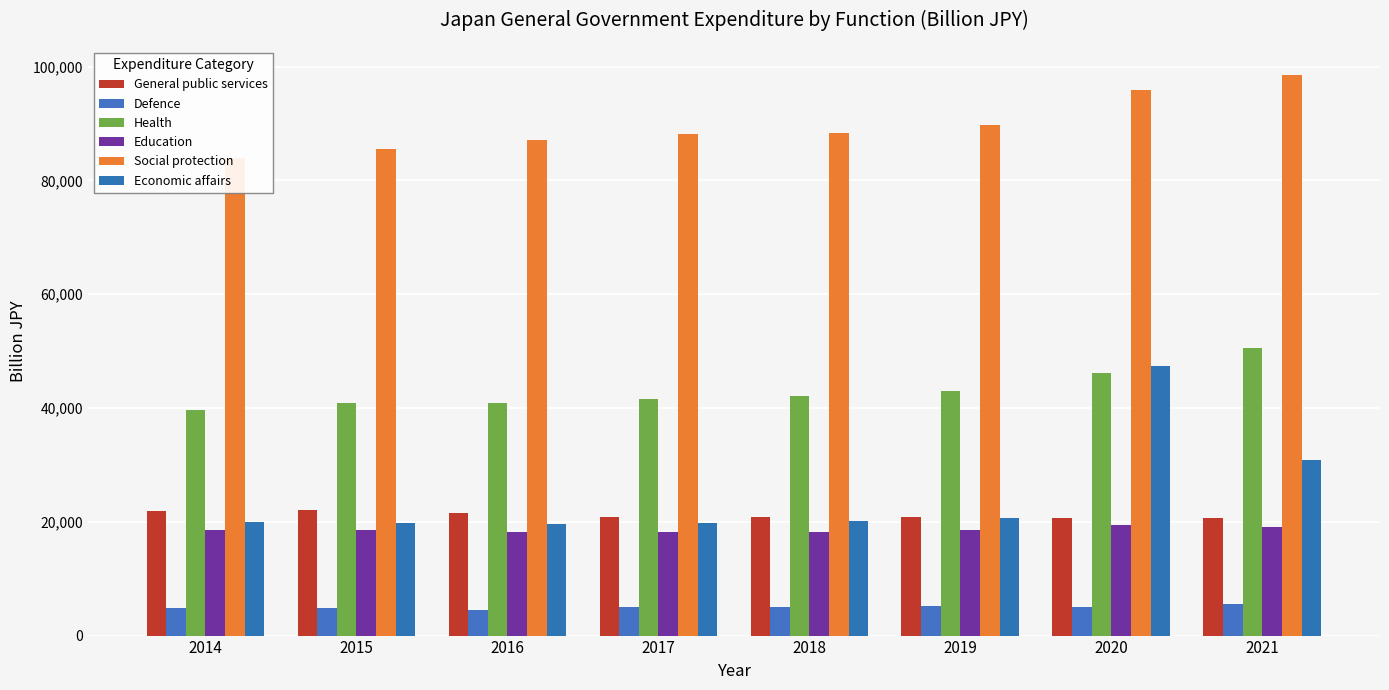

How many bars are there in total?

48